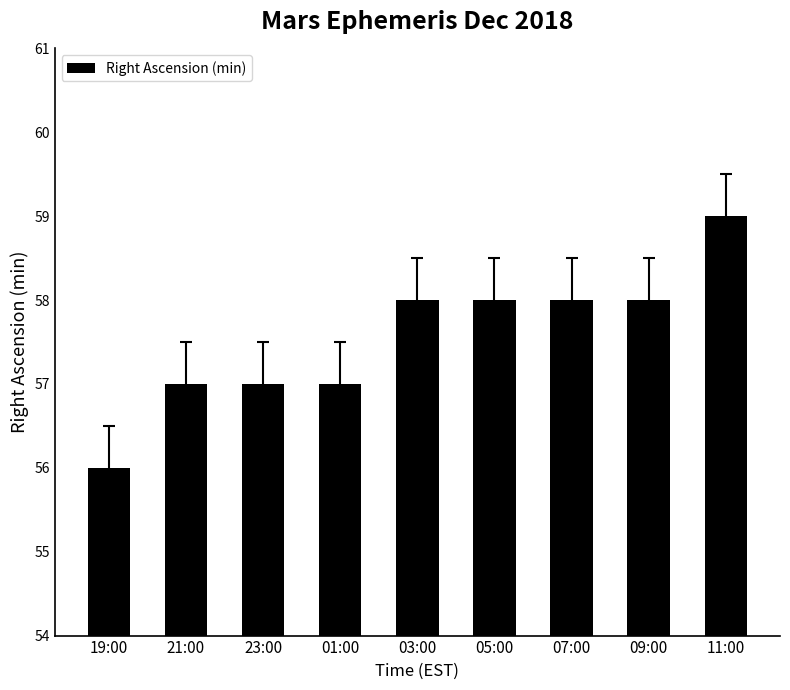

At which category does the chart reach its minimum across all series?

19:00